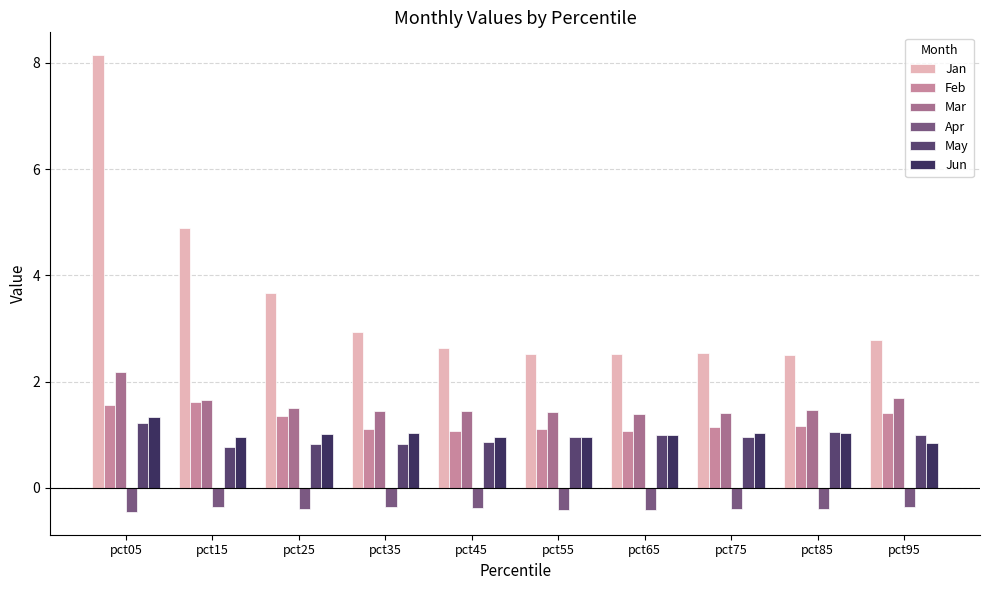

What is the value of the Mar bar at the 1st from the left?

2.2